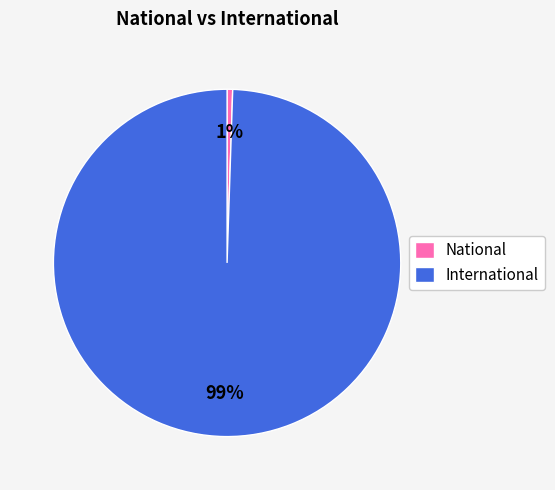

Do National and International together represent more than half of the pie?

Yes